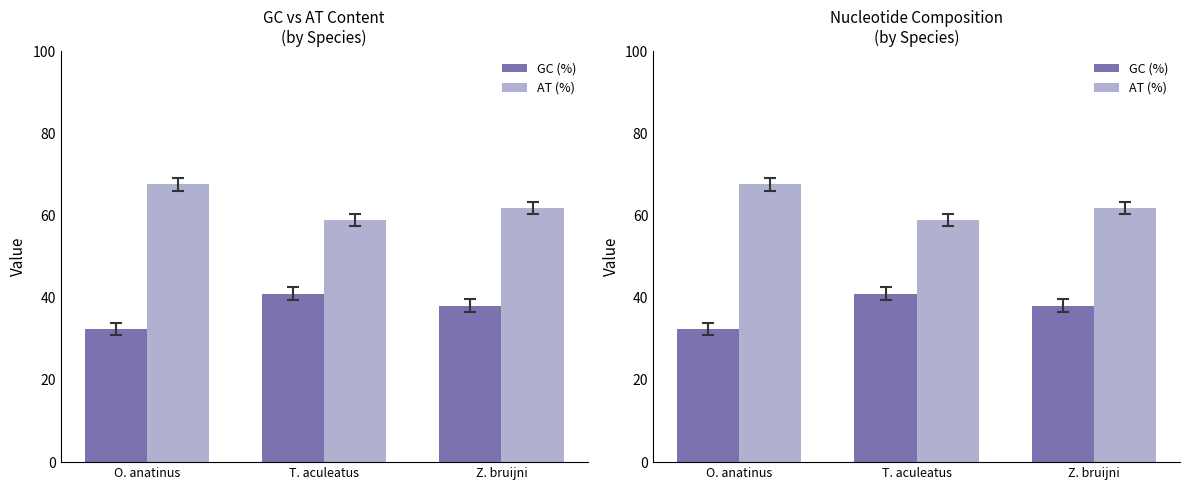

How many values in the GC (%) series exceed 38?

2